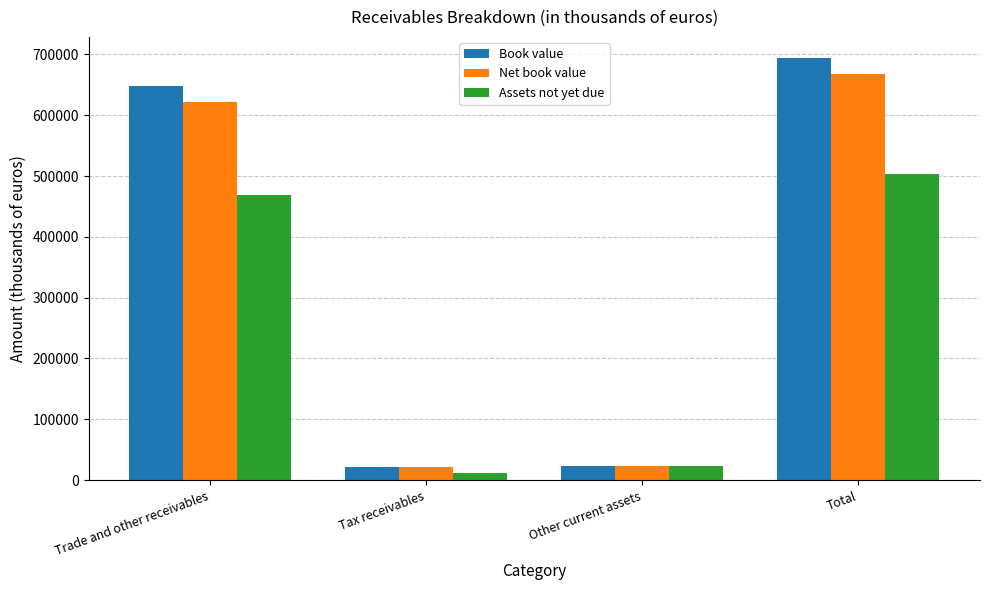

What is the difference between the maximum and minimum values in the Net book value series?

645904